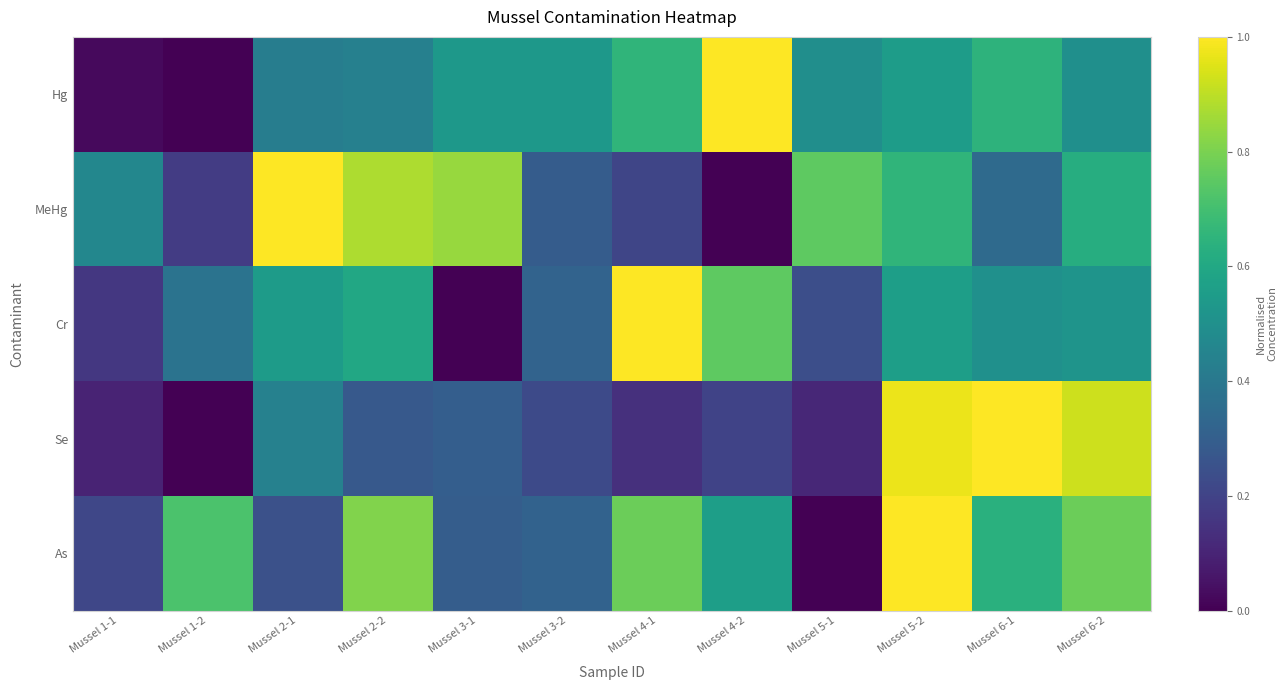

How many series are shown in this chart?

5